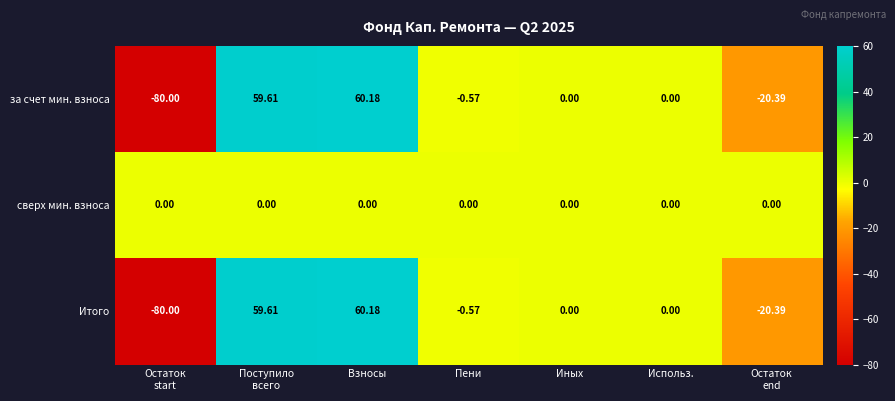

At which category is the sum across all series the highest?

Взносы